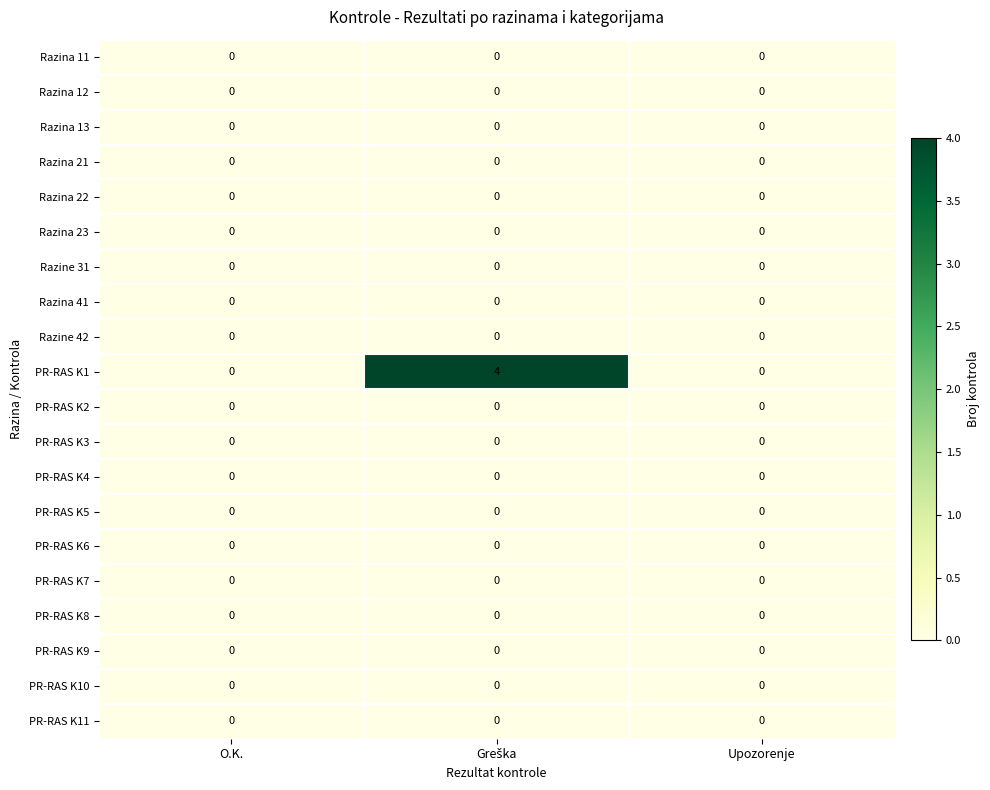

At how many categories does at least one series exceed 1?

1